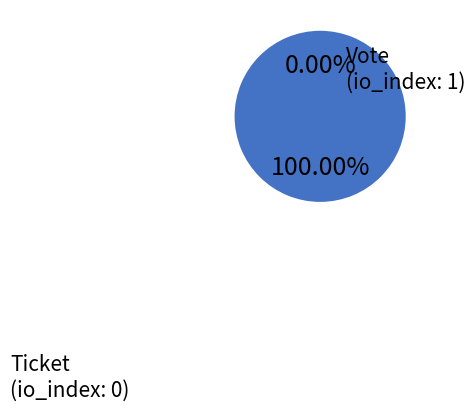

Combined, do Vote and Ticket account for over 50%?

Yes